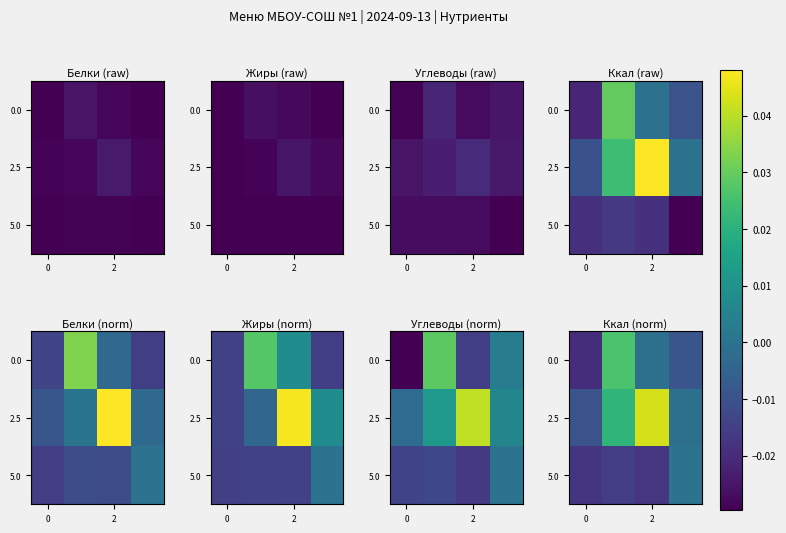

Is it true that 0.0 equals -0.0 at 0?

True